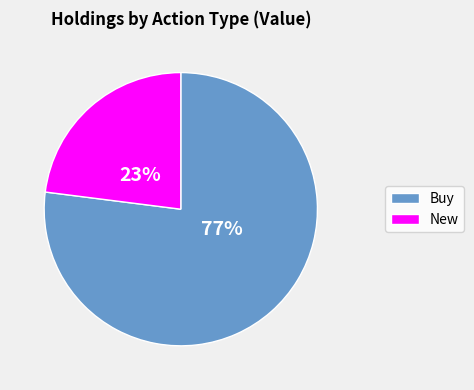

To the nearest percent, what is the average slice percentage?

50%